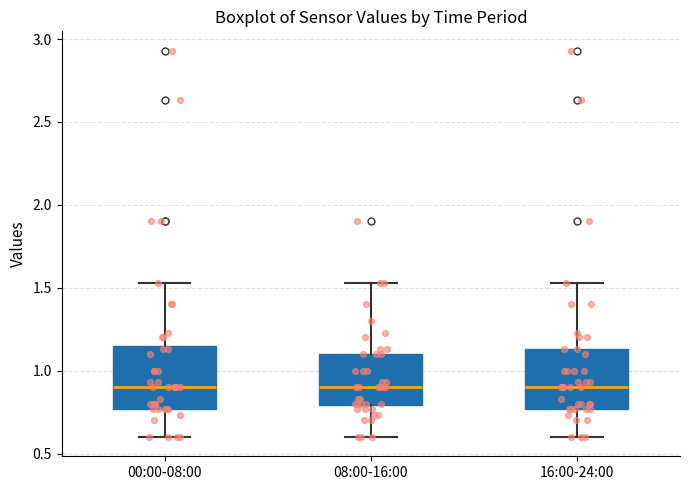

Reading left to right, transcribe this box plot: for each box, give where its median line is, the range the box spans, and where its two whiskers end, as read against the y-axis. The values are not printed on the chart, so give them approximately, as read against the axis.

00:00-08:00: median 0.90, box 0.75 to 1.15, whiskers 0.60 to 1.55
08:00-16:00: median 0.90, box 0.80 to 1.10, whiskers 0.60 to 1.55
16:00-24:00: median 0.90, box 0.75 to 1.15, whiskers 0.60 to 1.55